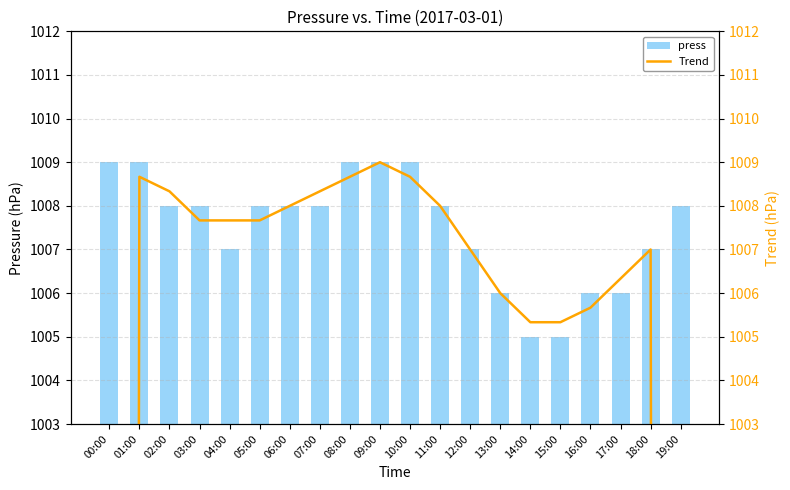

At which category is the sum across all series the highest?

09:00